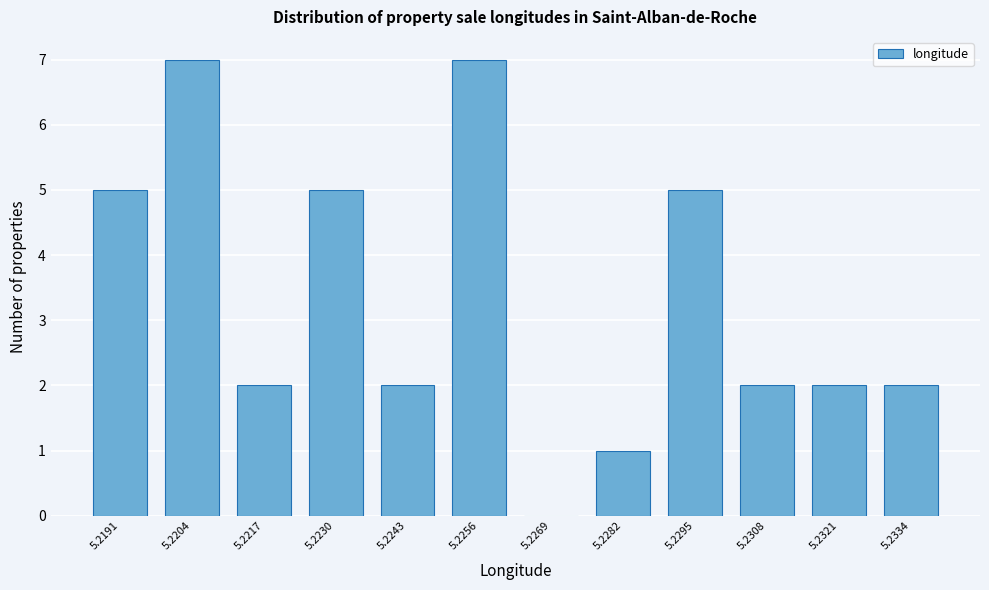

Reading left to right, list all the values displayed in this chart.

5.2191=5	5.2204=7	5.2217=2	5.2230=5	5.2243=2	5.2256=7	5.2269=0	5.2282=1	5.2295=5	5.2308=2	5.2321=2	5.2334=2